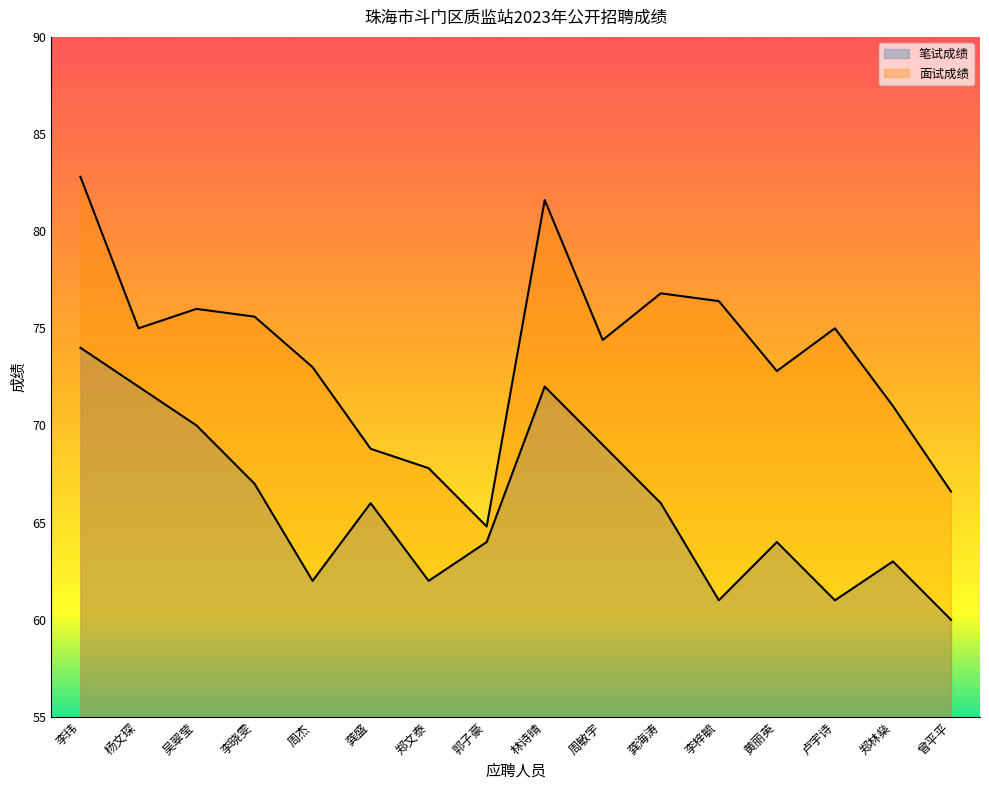

What is the minimum value for 面试成绩?

64.8